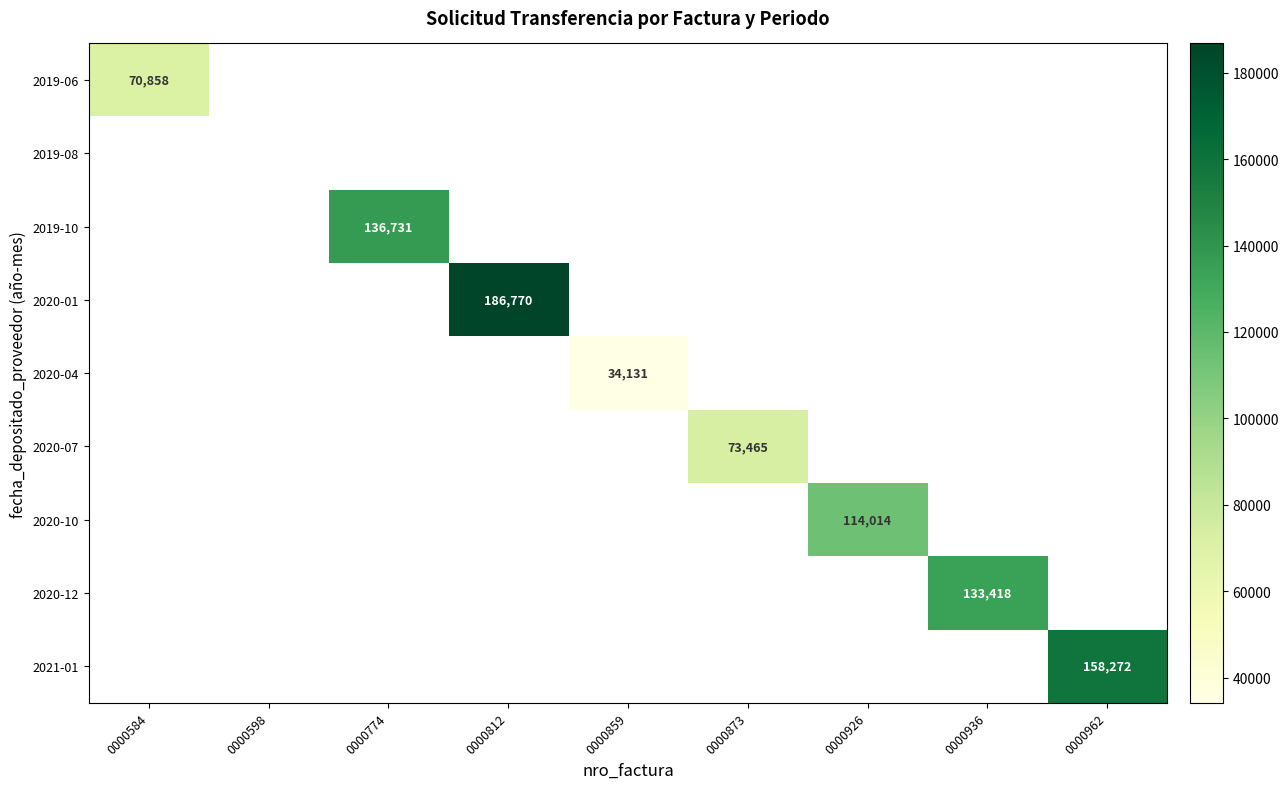

The value of 2020-01 at 0000812 is 186770. True or false?

True